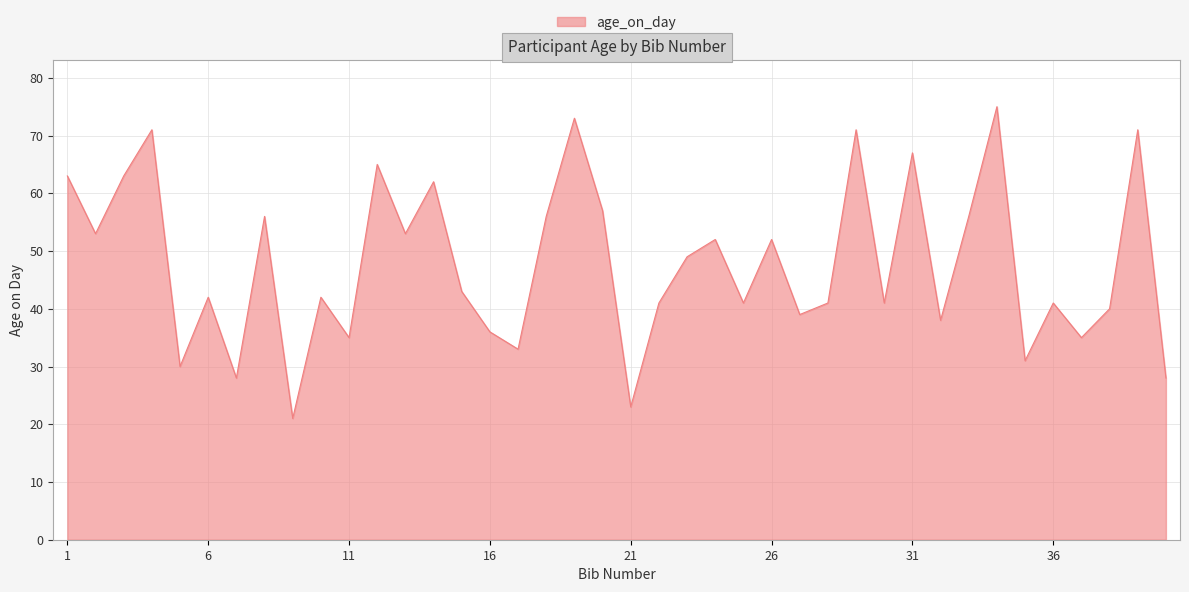

What is the maximum value shown in the chart?

75